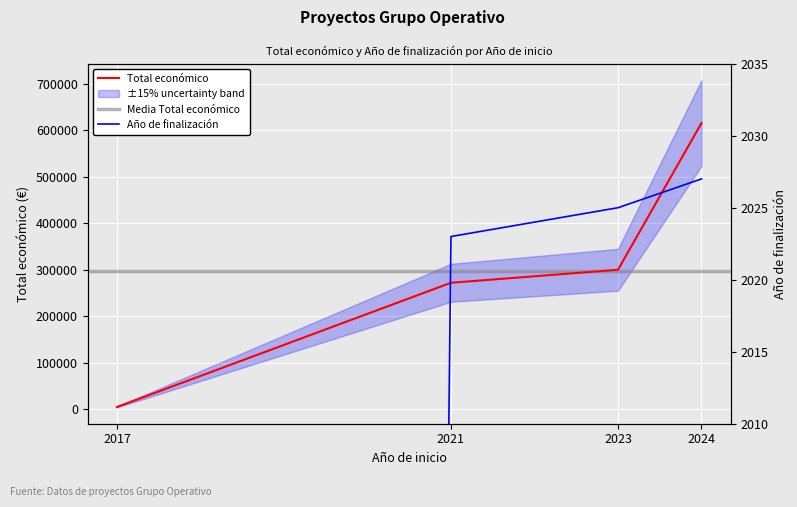

Is this an area chart (filled region under the line)?

No